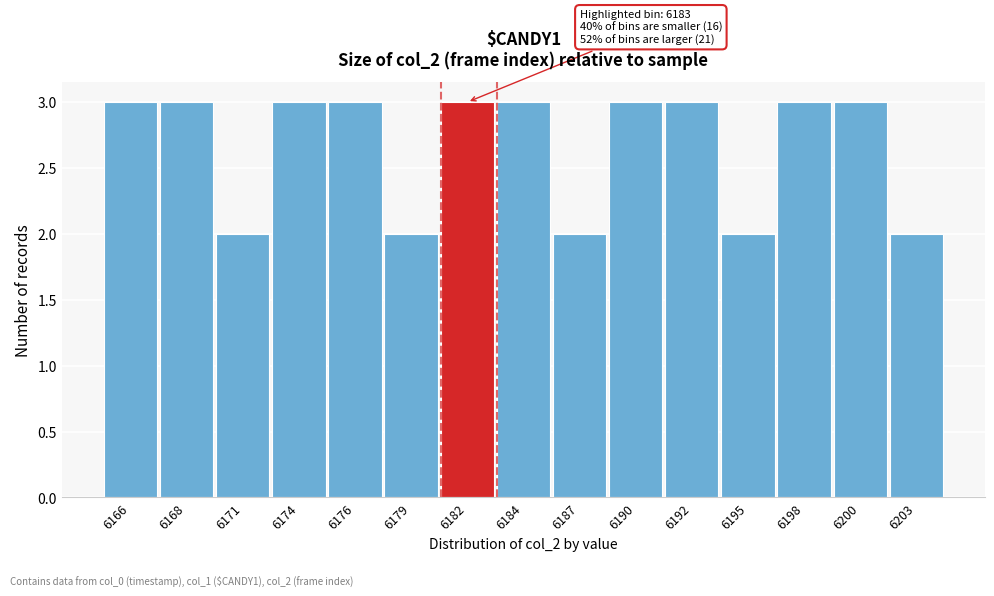

Reading right to left, transcribe all the data shown in this chart.

6203=2	6200=3	6198=3	6195=2	6192=3	6190=3	6187=2	6184=3	6182=3	6179=2	6176=3	6174=3	6171=2	6168=3	6166=3